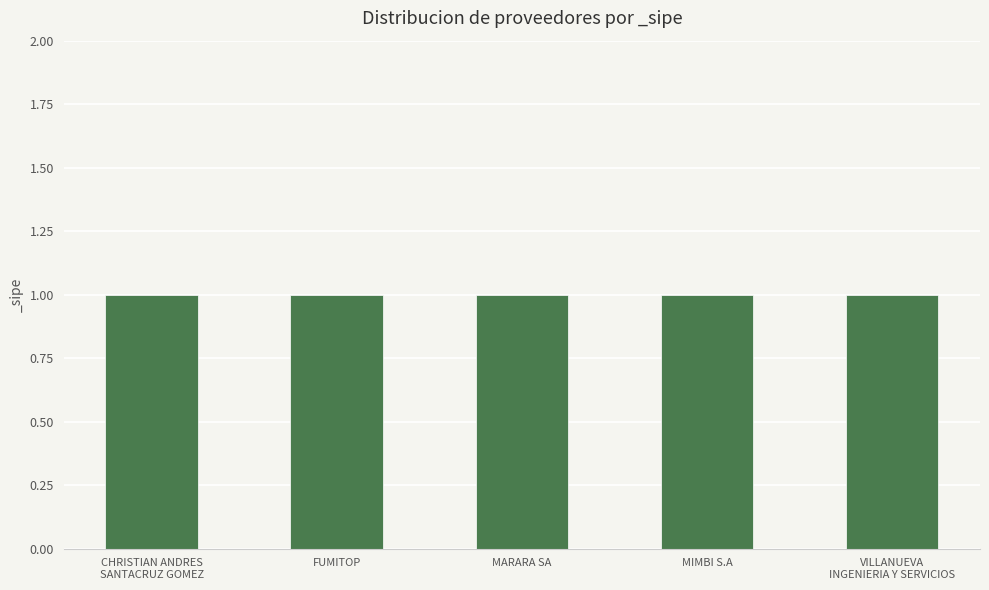

Reading left to right, extract all data points from this chart.

ID: 2229991	2229987	2229988	2229990	2229989
_sipe: 1	1	1	1	1